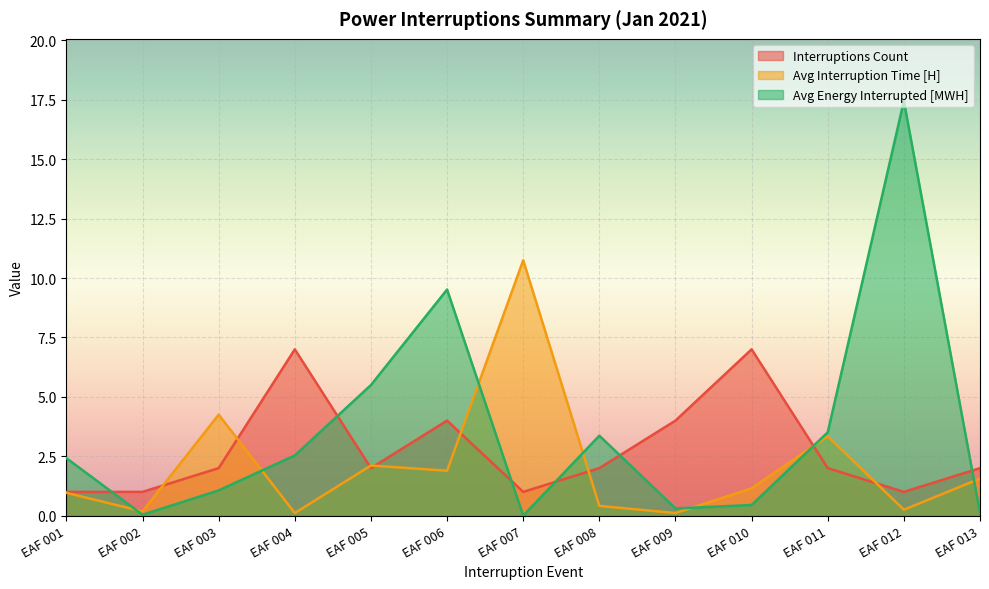

What is the average value of the Avg Energy Interrupted [MWH] series?

3.6